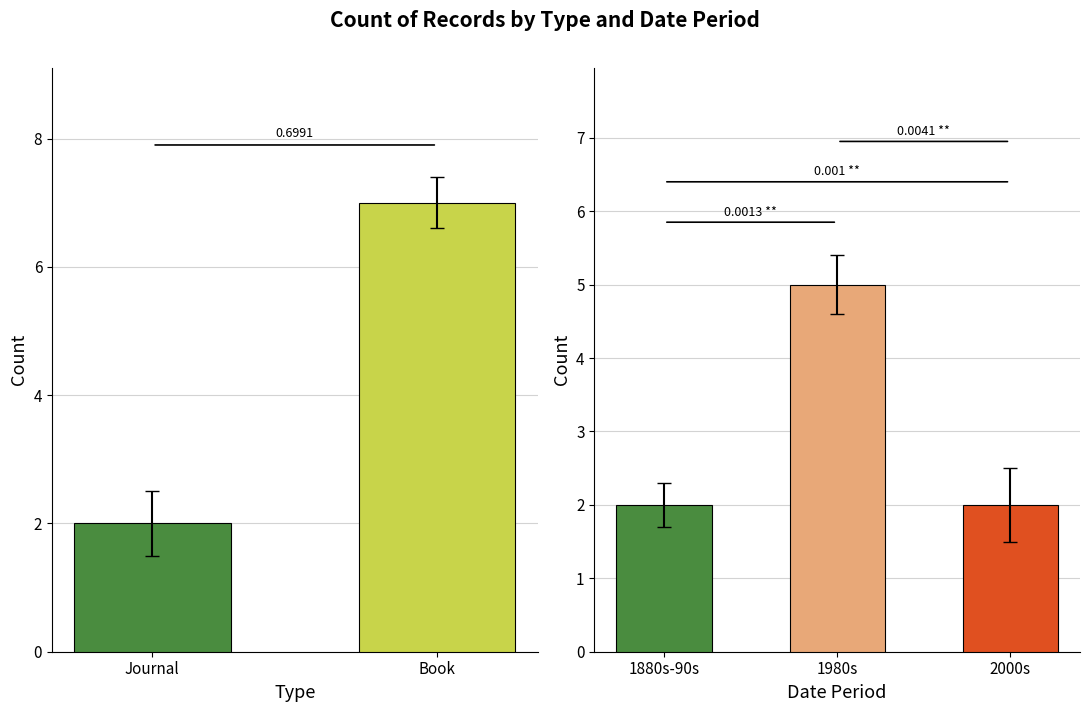

What is the label of the 2nd bar from the left?

Book